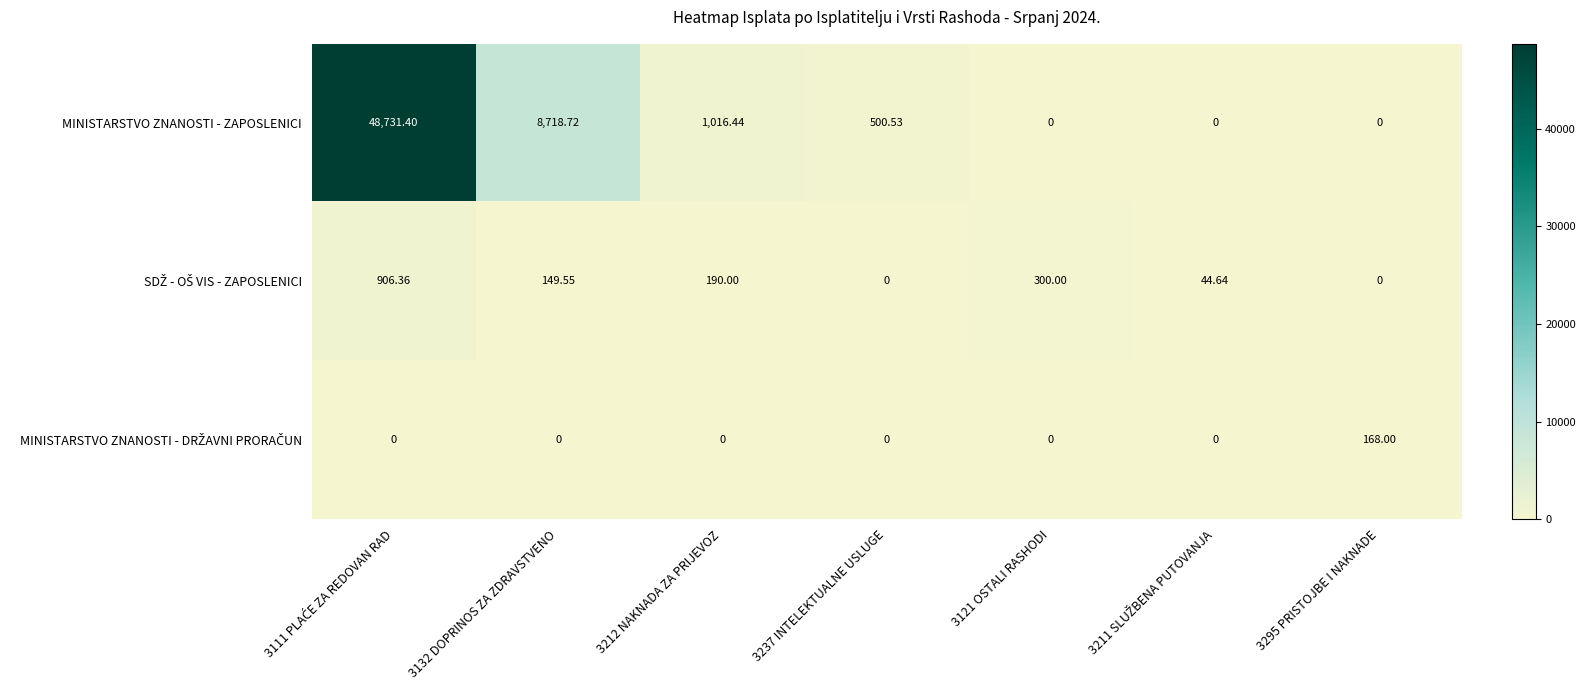

Which series changed the most between 3132 DOPRINOS ZA ZDRAVSTVENO and 3295 PRISTOJBE I NAKNADE?

MINISTARSTVO ZNANOSTI - ZAPOSLENICI